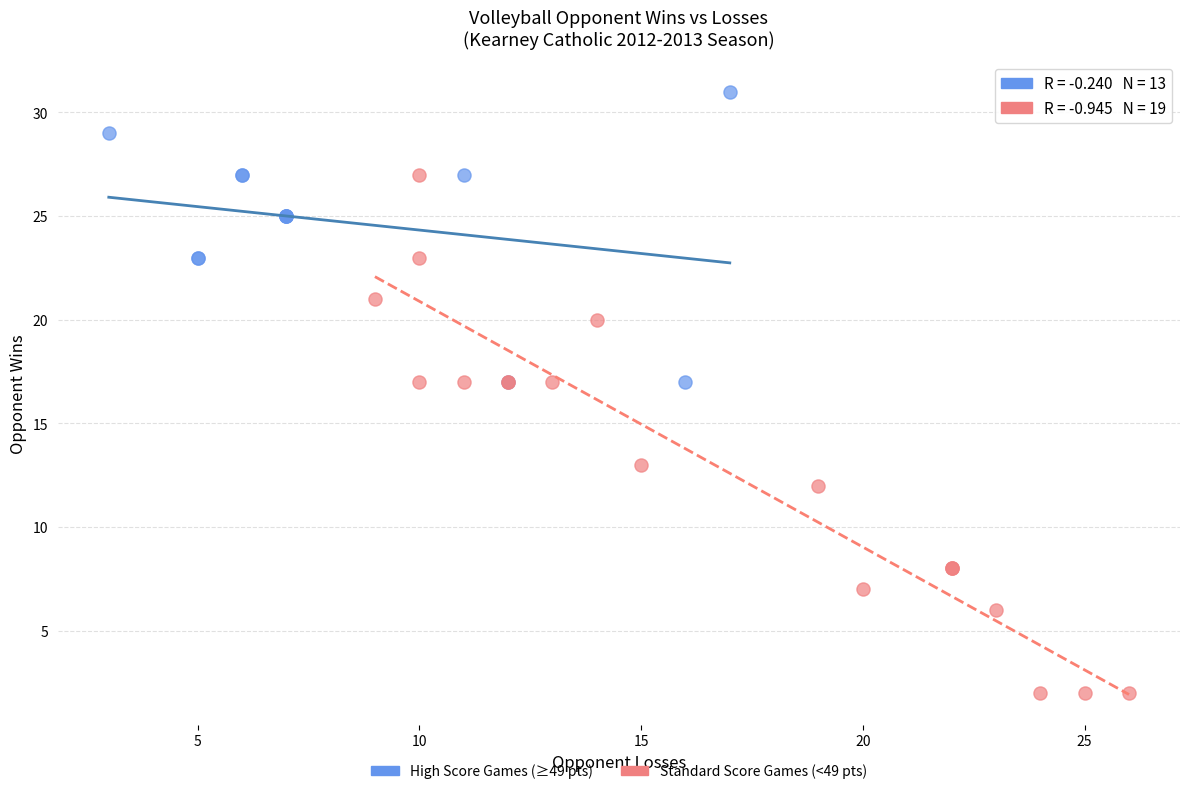

Which series has the widest spread of Y values?

Standard Score Games (<49 pts)